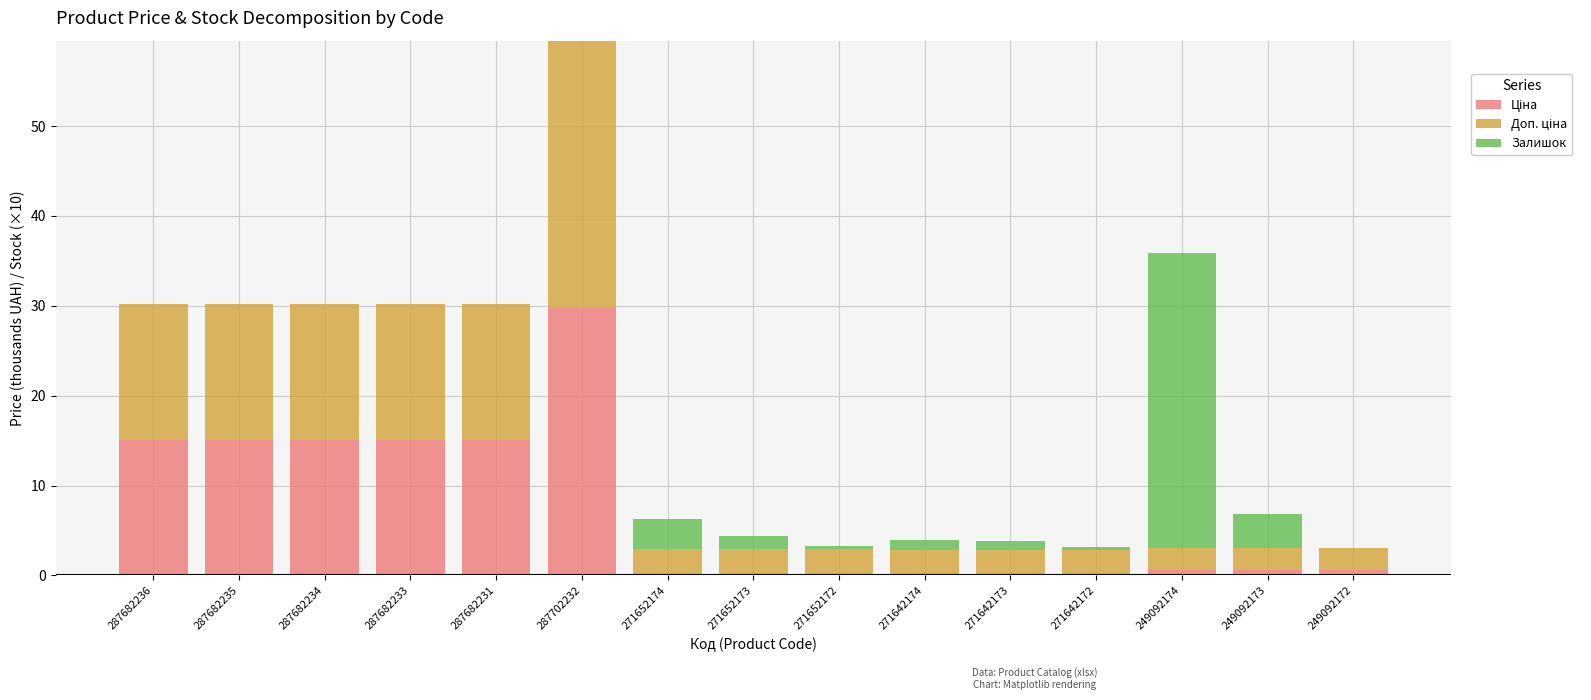

Count the number of categories in the chart.

15